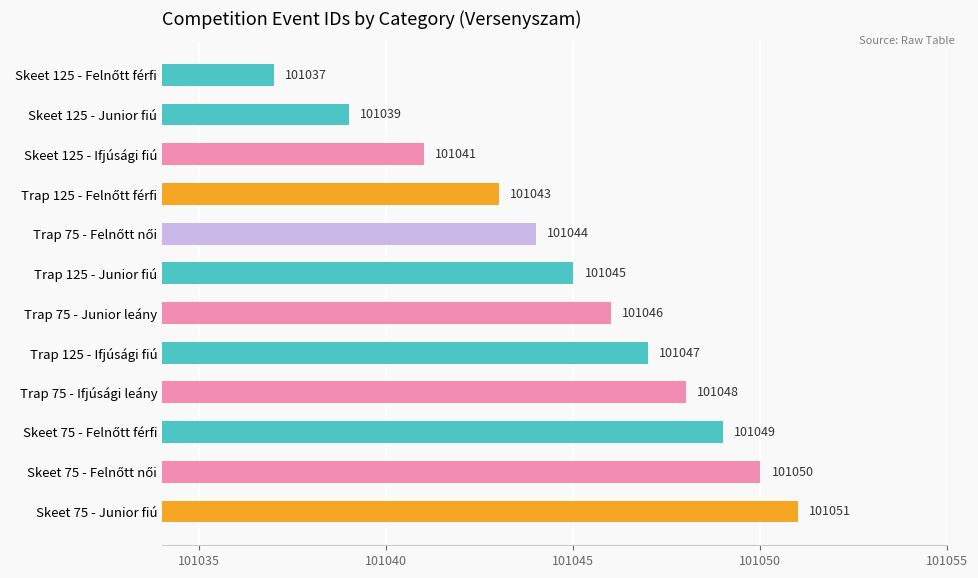

Does the chart contain any negative values?

No